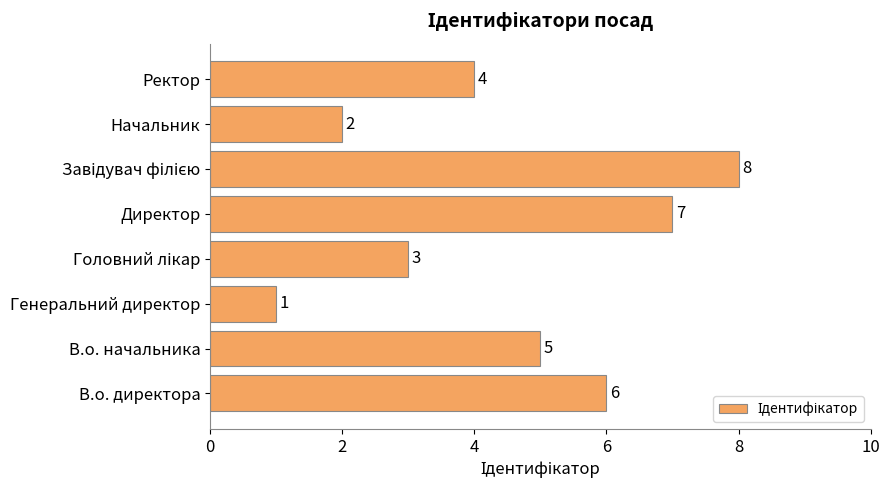

What is the minimum value shown in the chart?

1